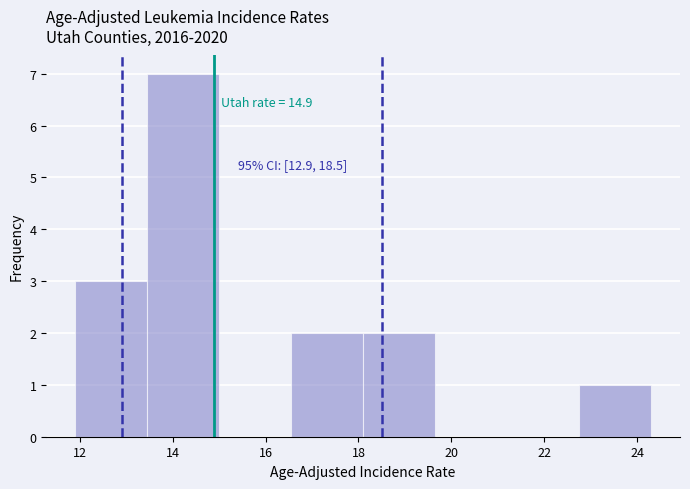

Over which range of the x-axis is the bar tallest?

13.45 to 15.00